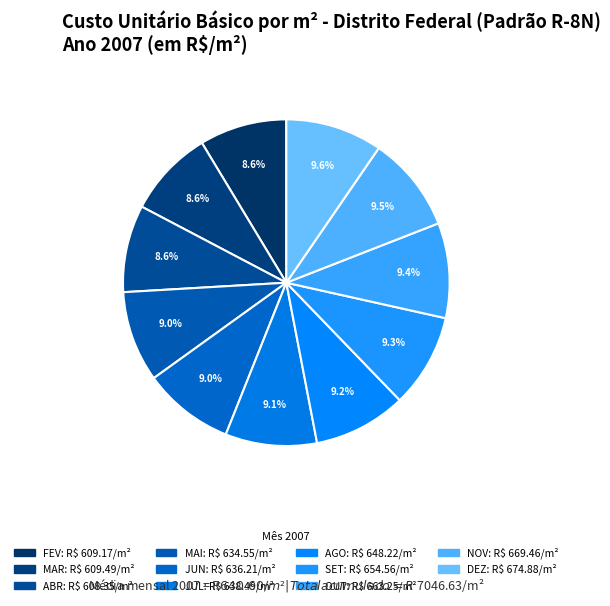

Which category has the biggest portion of the pie?

DEZ